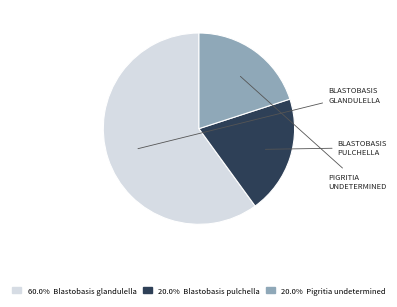

Does any single category account for the majority?

Yes